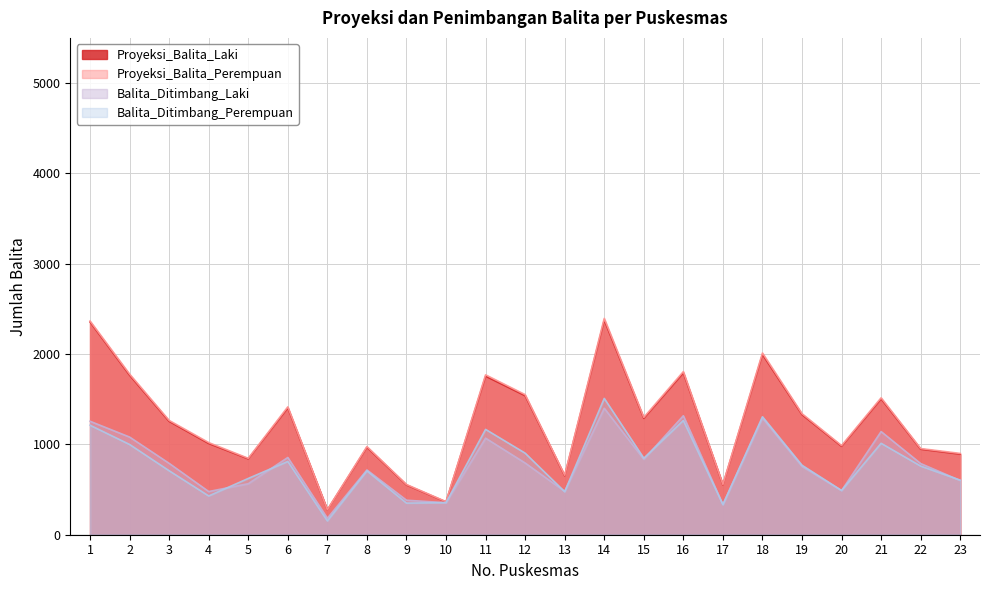

Read the Balita_Ditimbang_Laki value at 7.

182